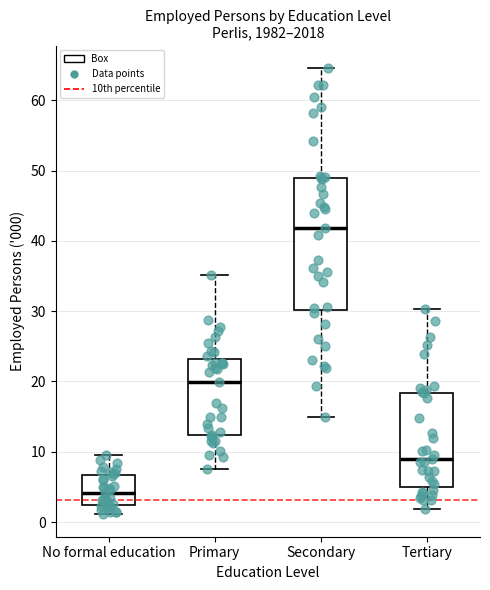

Where is the lower edge of the box for Secondary on the y-axis? The values are not printed on the chart, so give them approximately, as read against the axis.

30